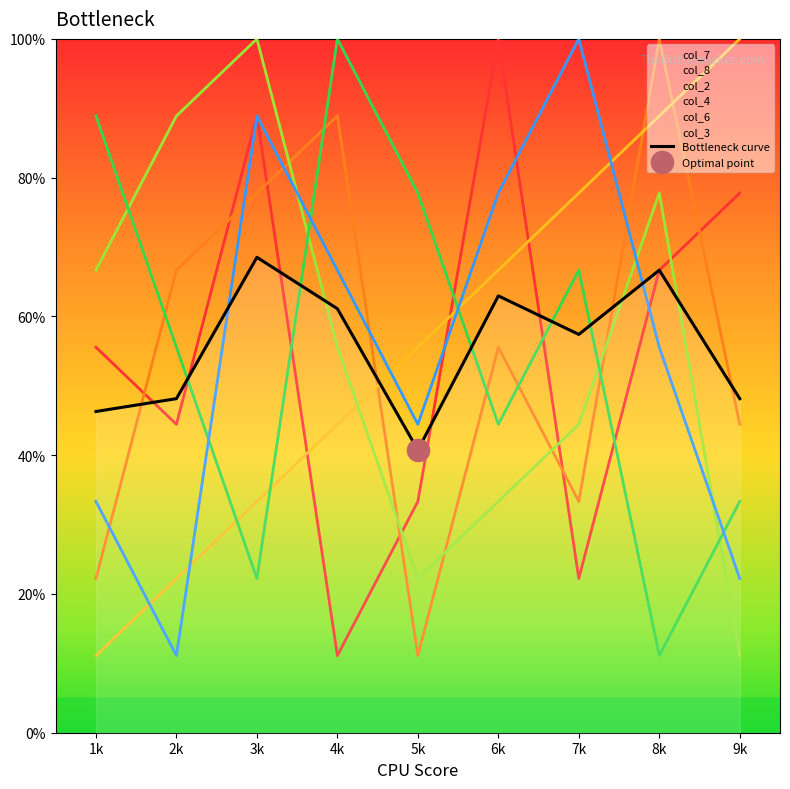

What is the difference between the maximum and minimum values?

27.8